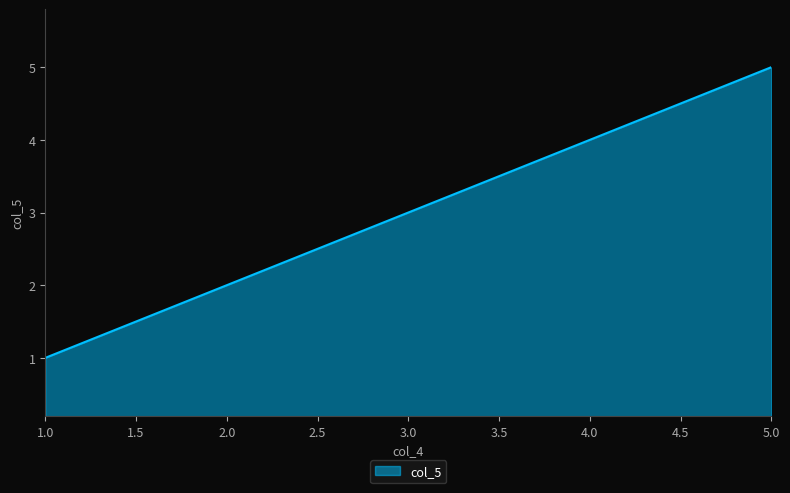

How many values are between 2 and 4?

3